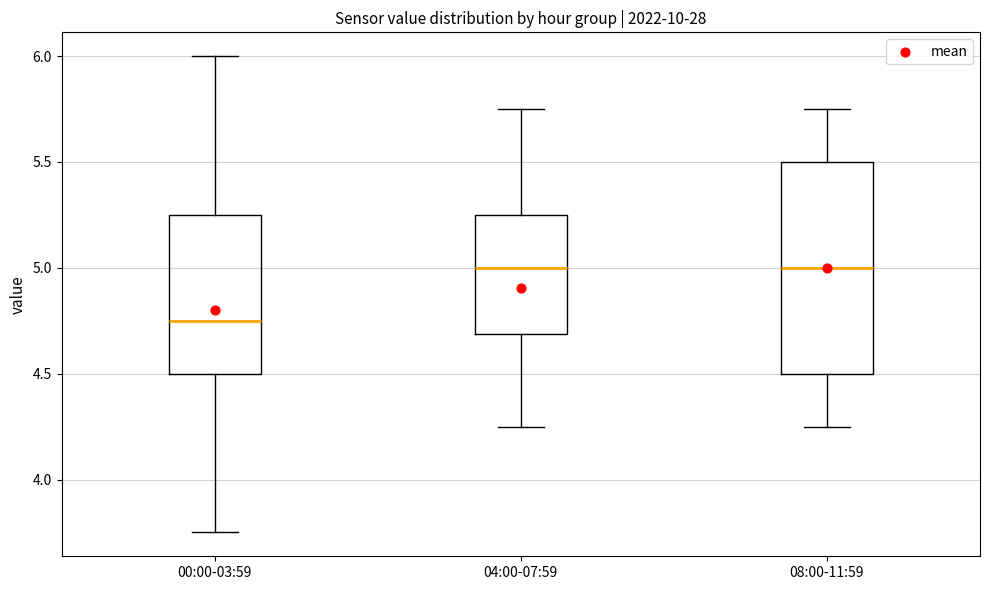

Where does the upper whisker of the box for 04:00-07:59 end on the y-axis? The values are not printed on the chart, so give them approximately, as read against the axis.

5.75